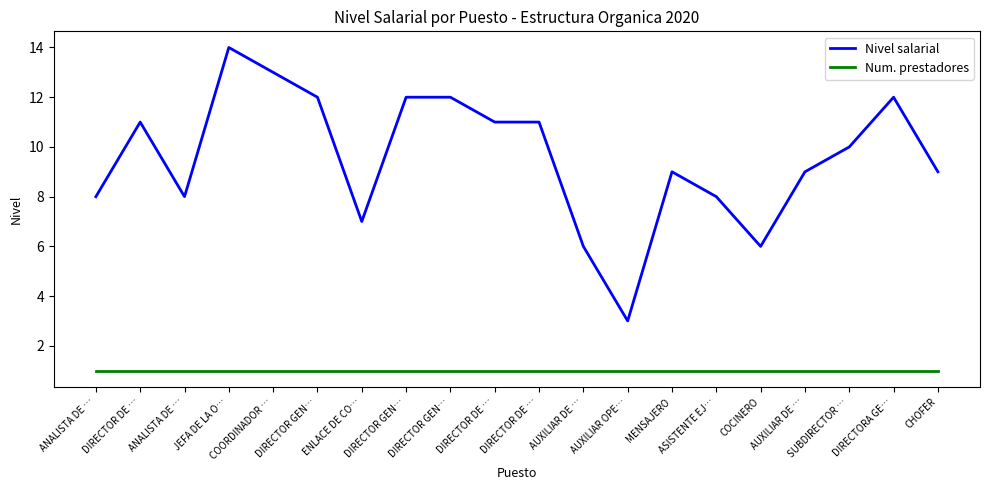

What are all the series names shown in the legend?

Nivel salarial, Num. prestadores